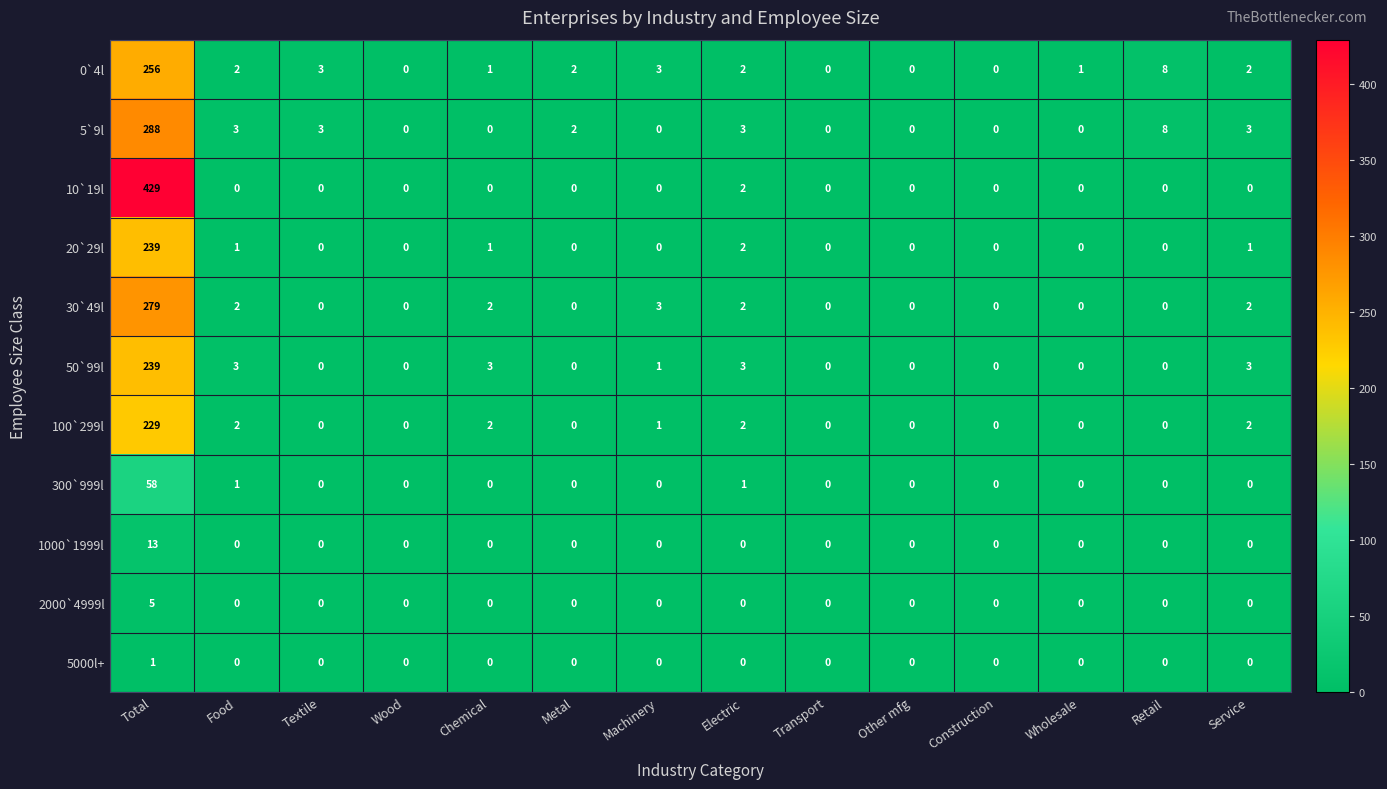

What is the greatest value displayed?

429